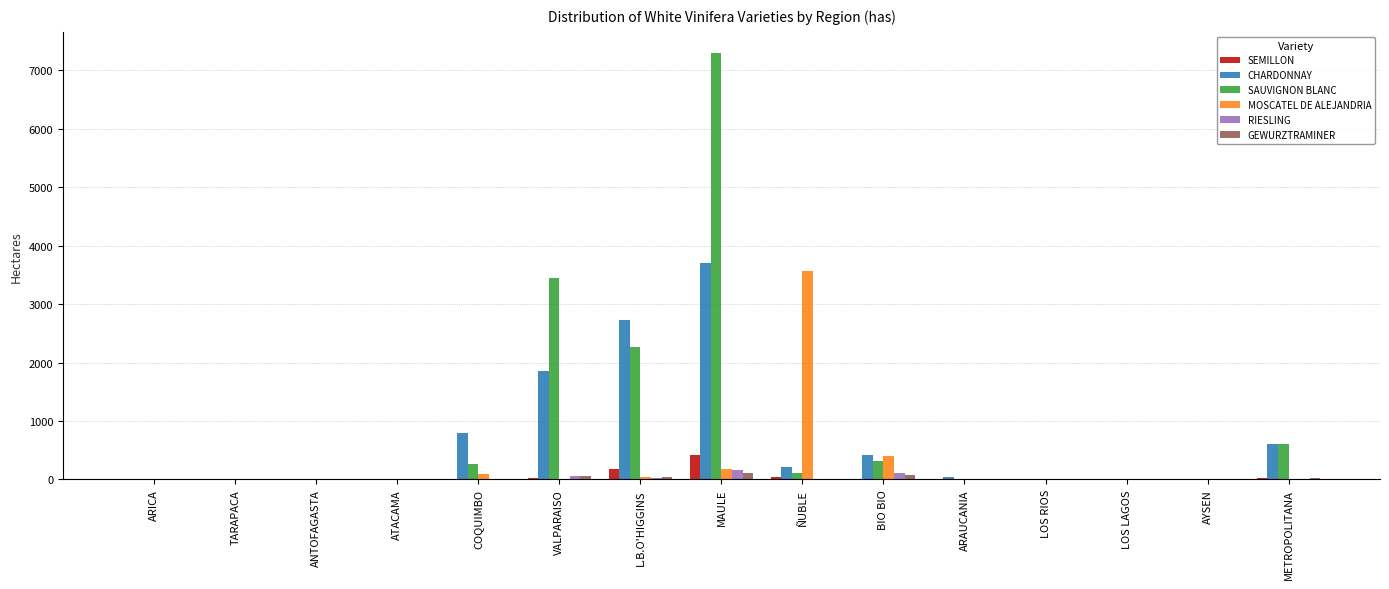

Which series has the largest total across all categories?

SAUVIGNON BLANC